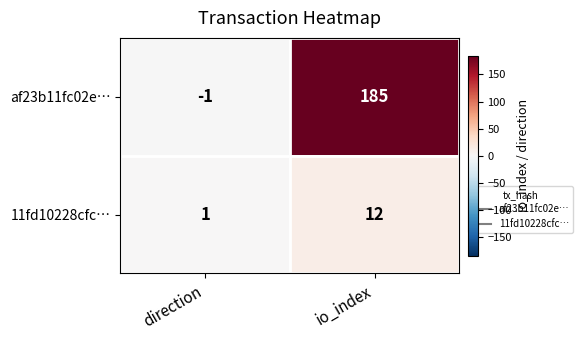

How many data points in af23b11fc02e… are less than 185?

1